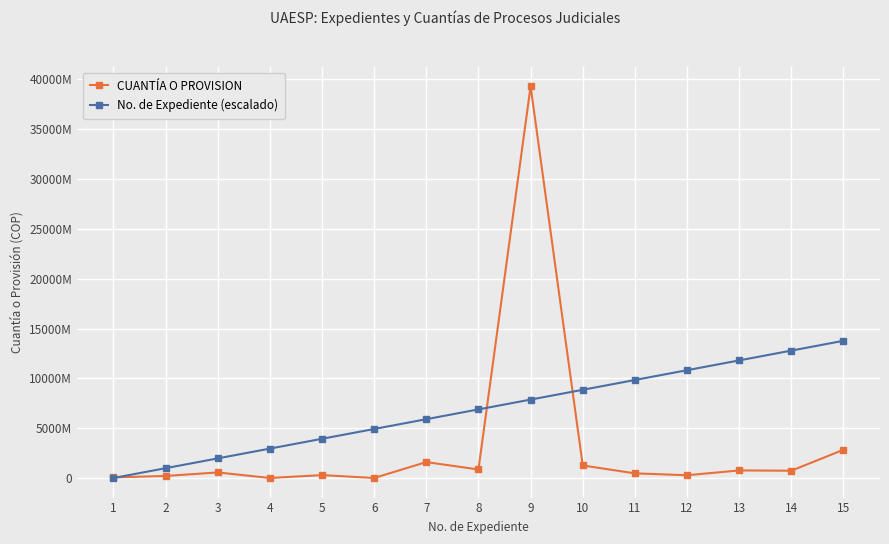

At how many categories does at least one series exceed 21415558867?

1